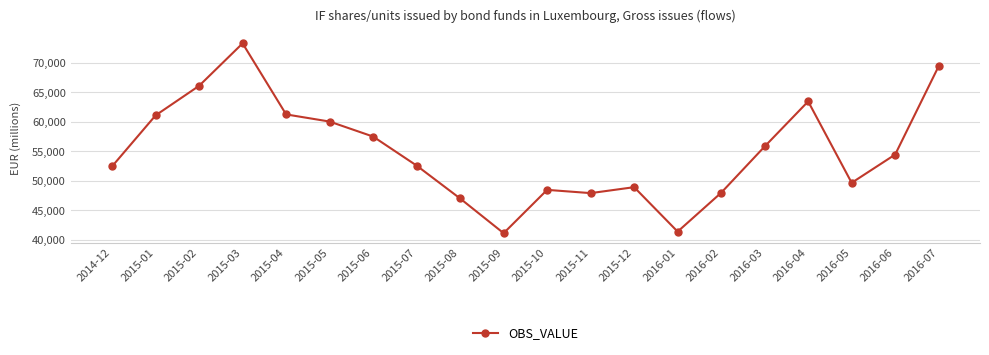

What is the maximum value shown in the chart?

73307